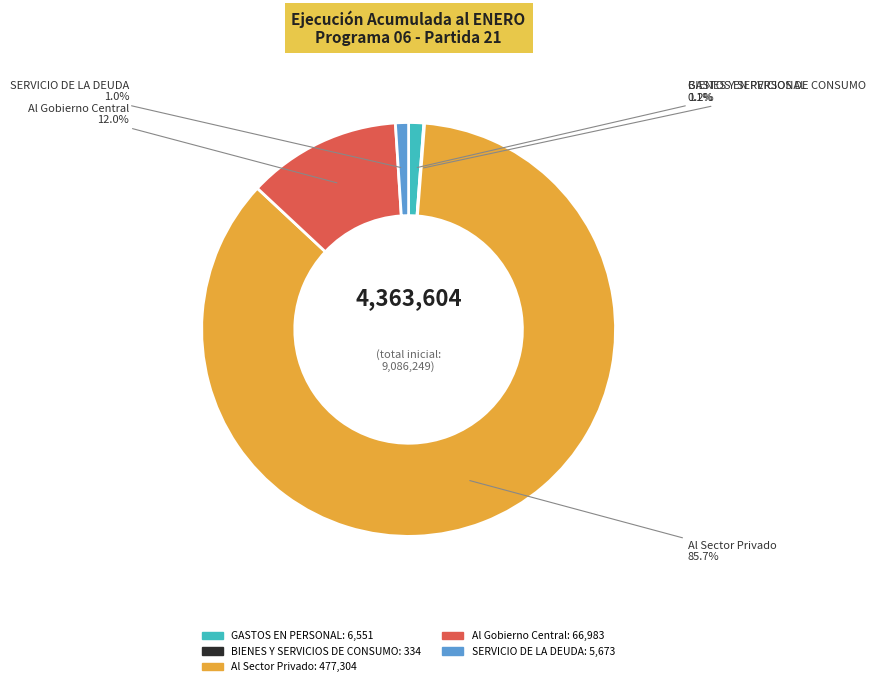

Which has a higher value, SERVICIO DE LA DEUDA or Al Gobierno Central?

Al Gobierno Central